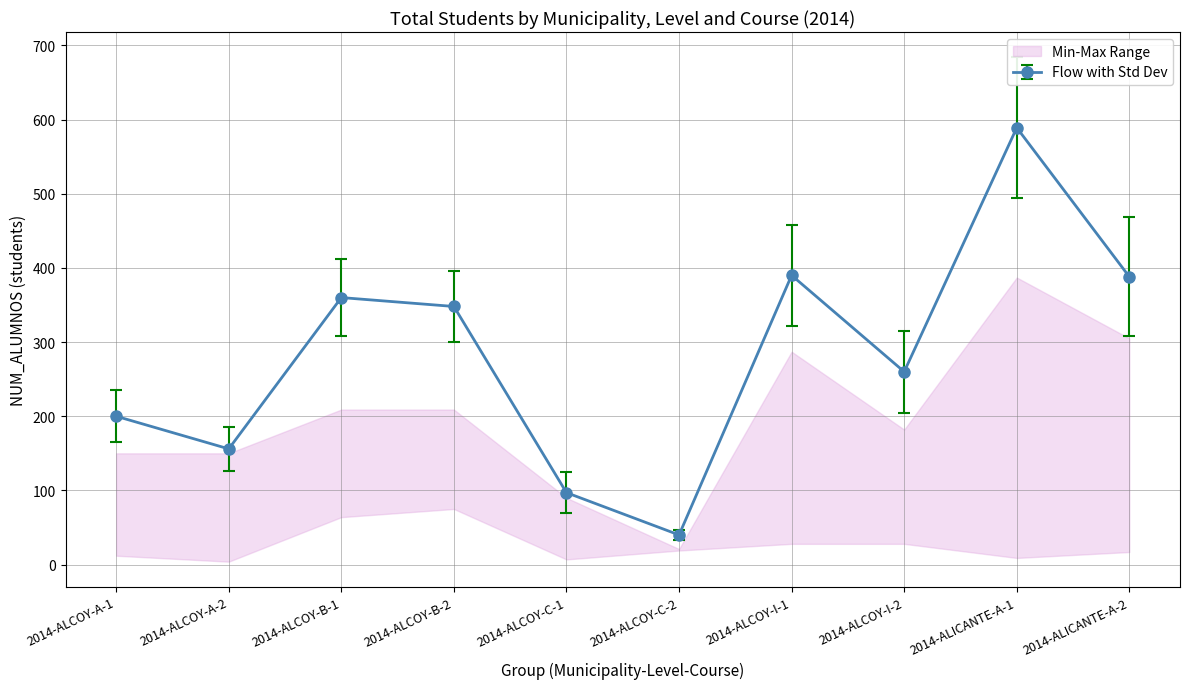

How many interior local peaks does the Flow with Std Dev series have?

3